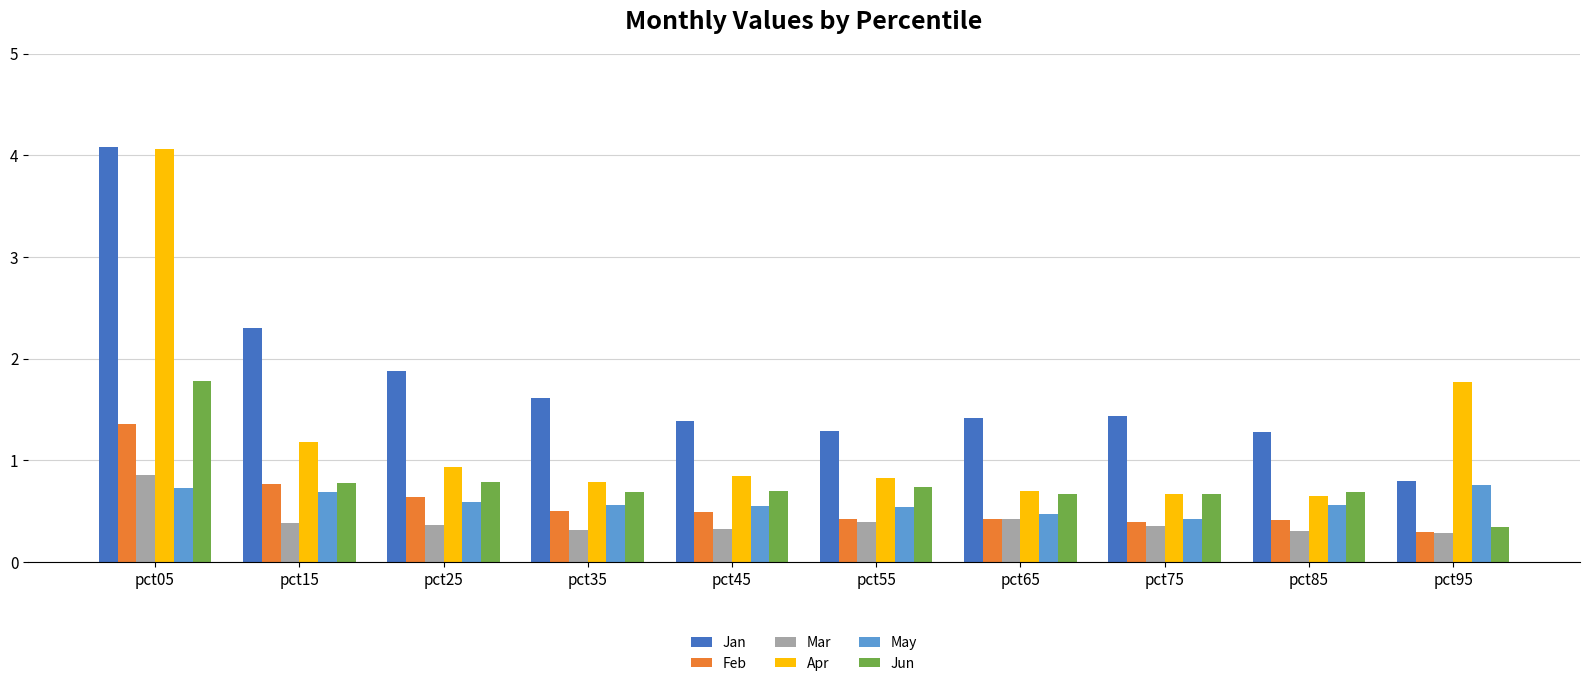

Which series changed the most between pct05 and pct35?

Apr